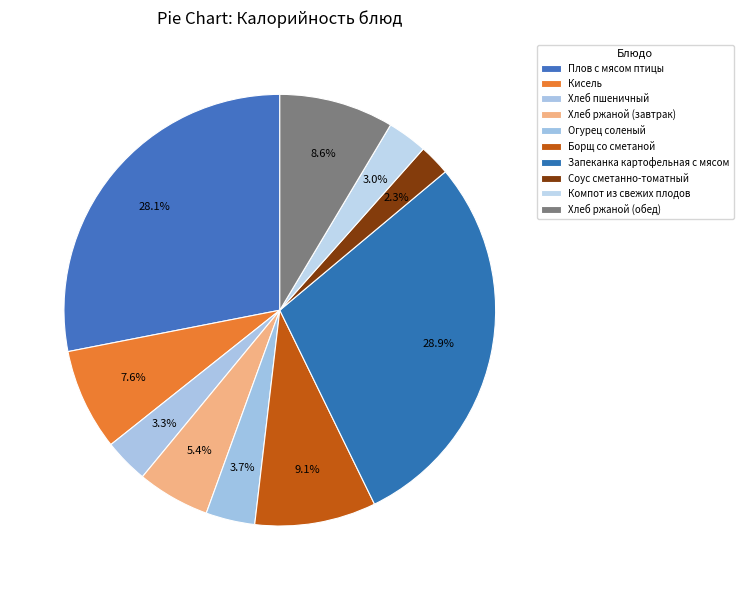

How much of the chart is everything except Соус сметанно-томатный?

97.7%